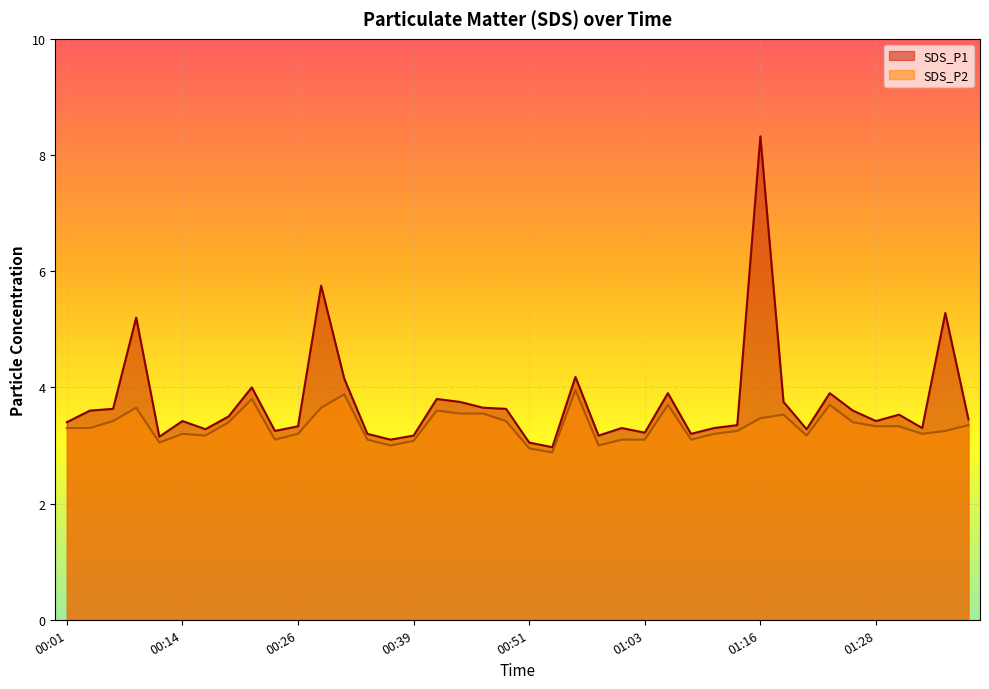

What position from the left is 00:21?

9